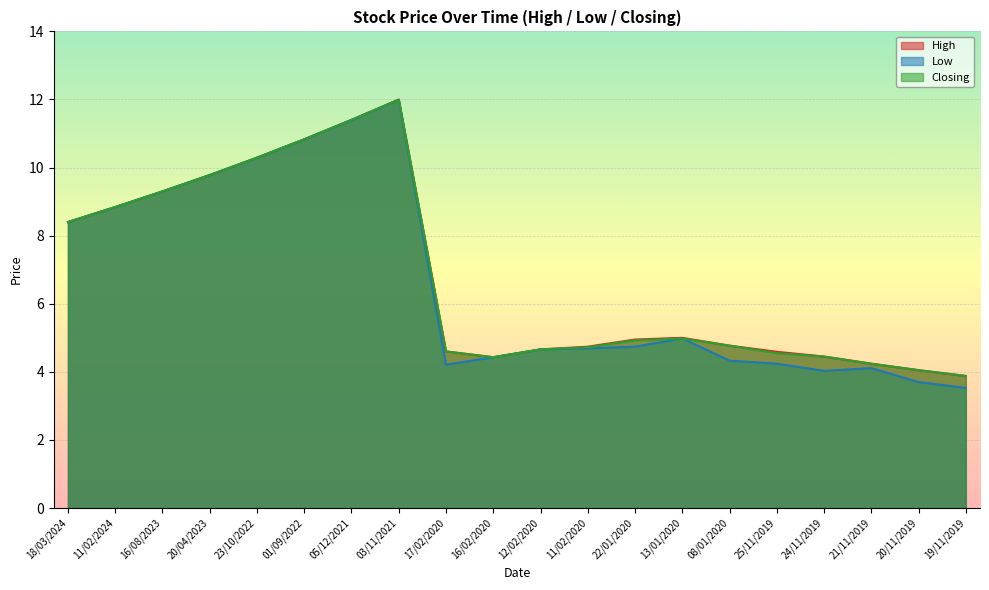

What is the value of the Closing point at the 15th from the left?

4.8